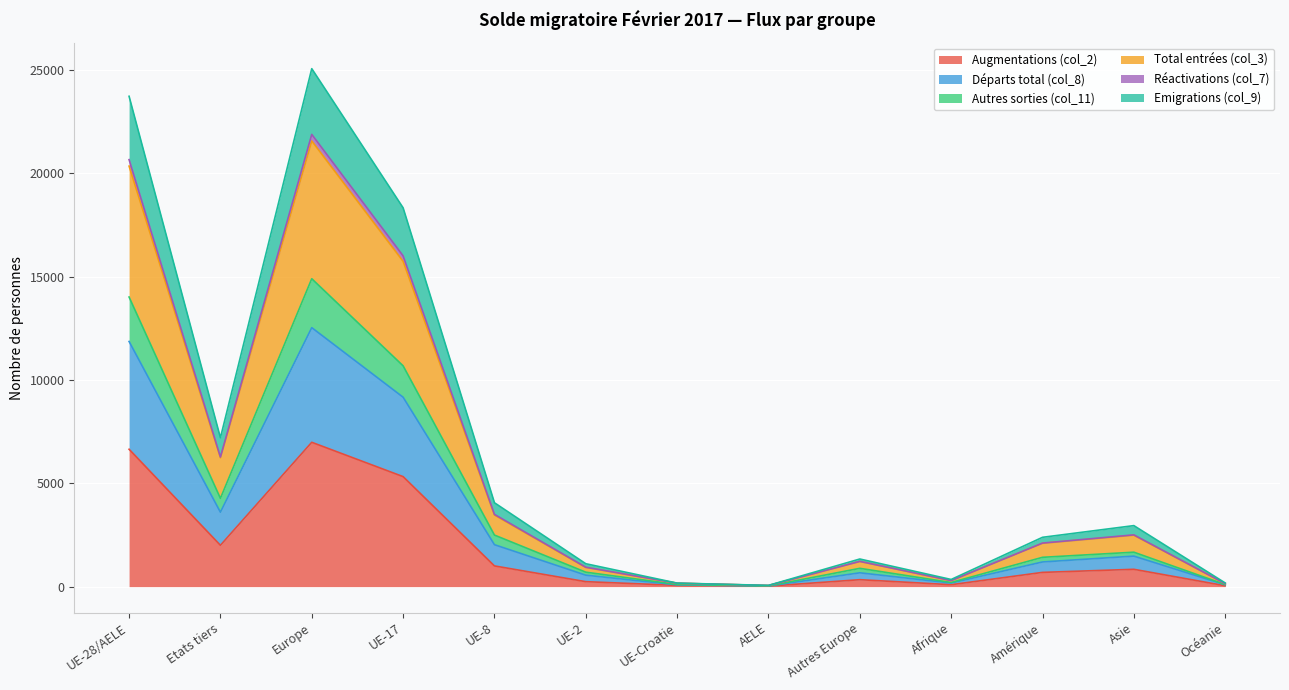

List the labels in order of Emigrations (col_9) value, smallest first.

AELE, UE-Croatie, Océanie, Afrique, UE-2, Autres Europe, Amérique, Asie, UE-8, Etats tiers, UE-17, UE-28/AELE, Europe